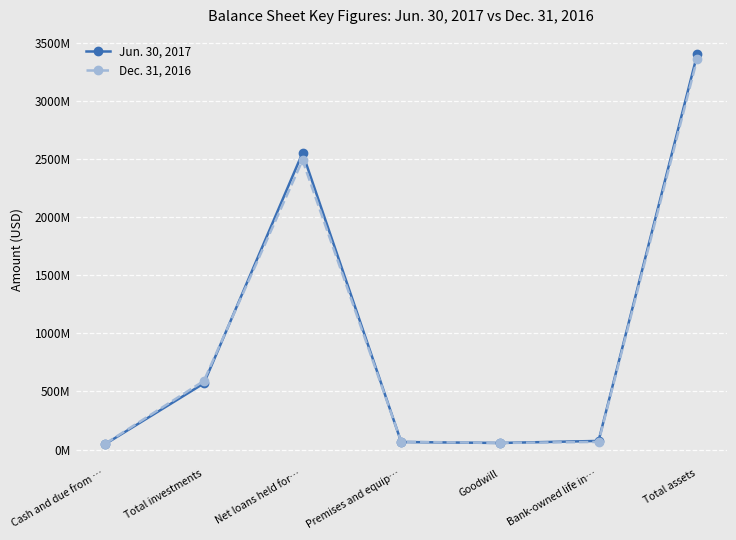

Does the chart have visible grid lines?

Yes